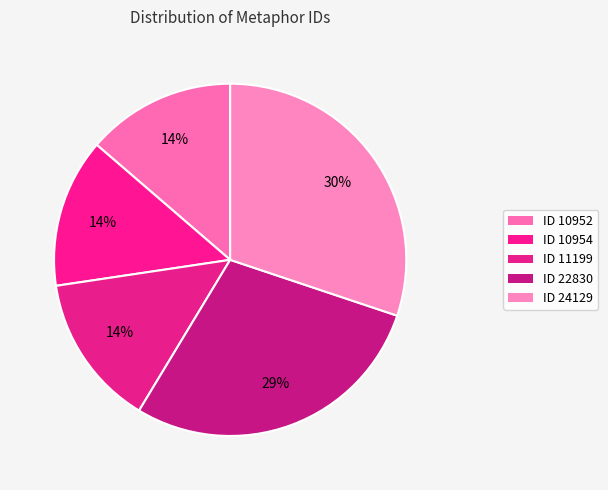

Which slice is the smallest?

ID 10952